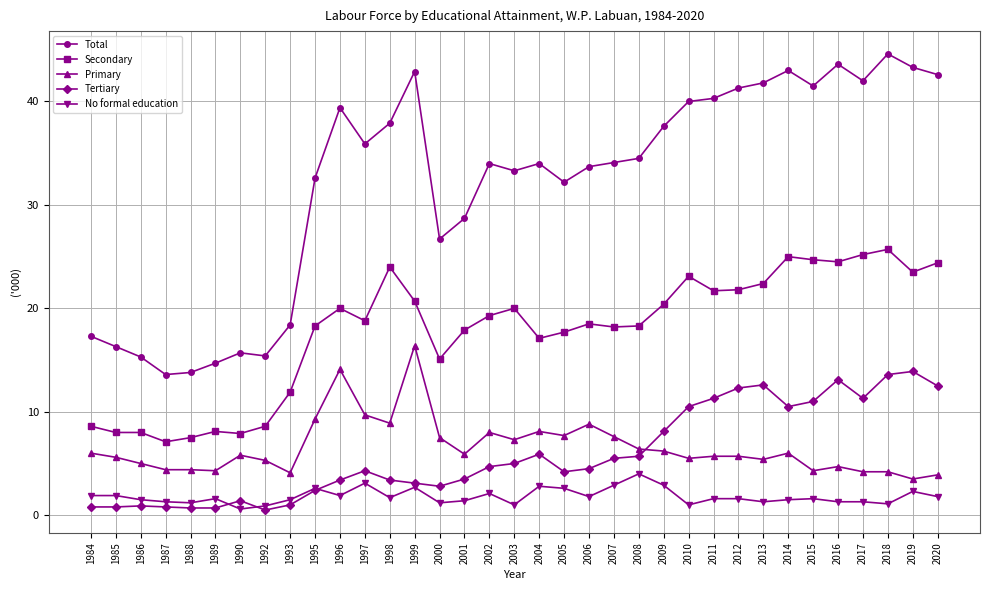

How many series are shown in this chart?

5